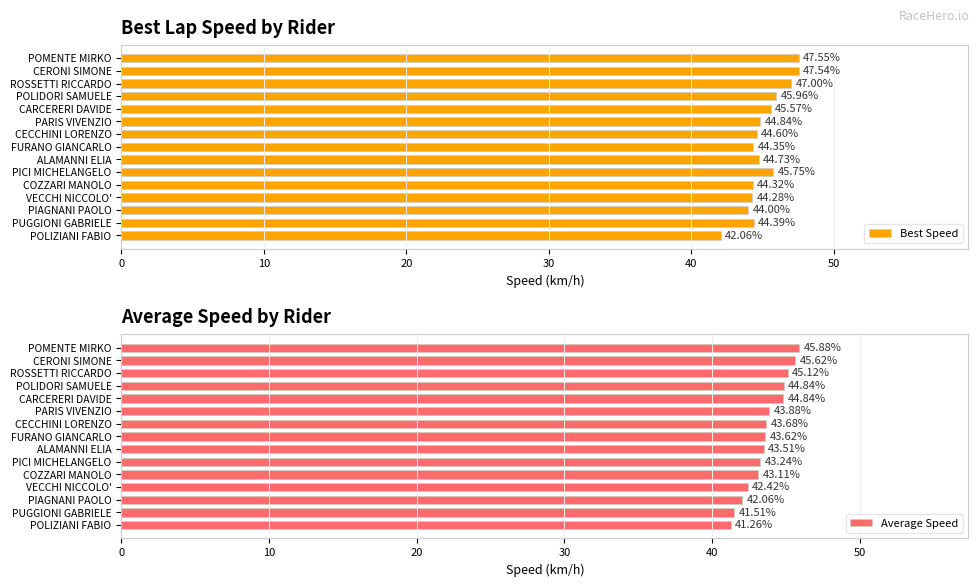

What is the sum of the Best Speed values at CARCERERI DAVIDE and PARIS VIVENZIO?

90.4